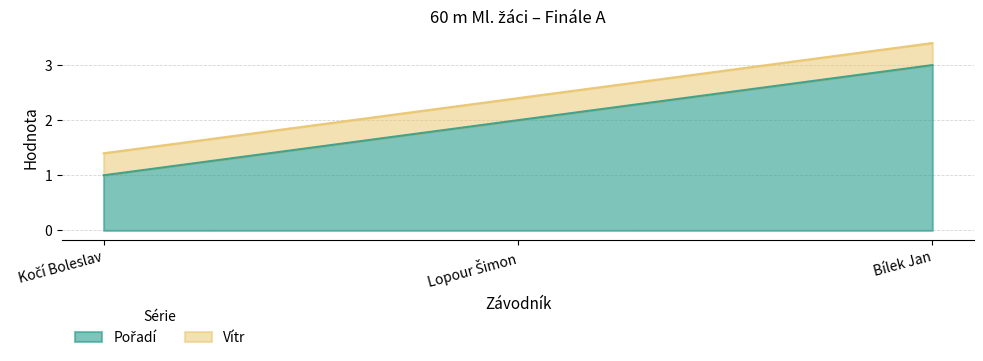

How many lines are shown in the chart?

2